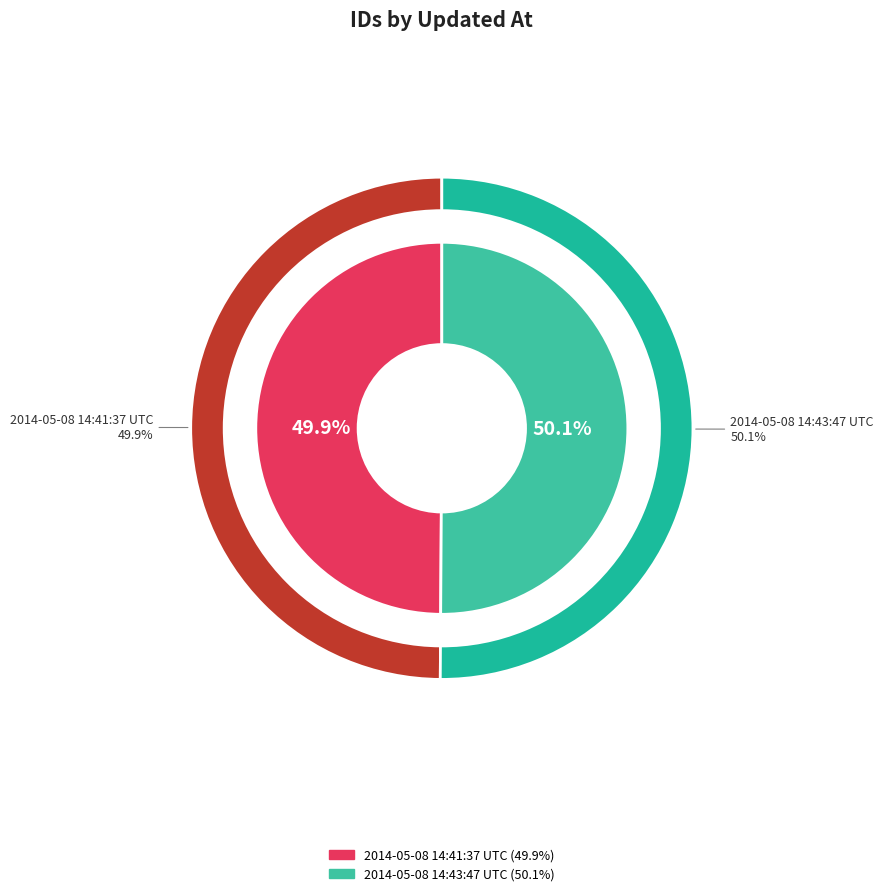

Which slice is the smallest?

2014-05-08 14:41:37 UTC